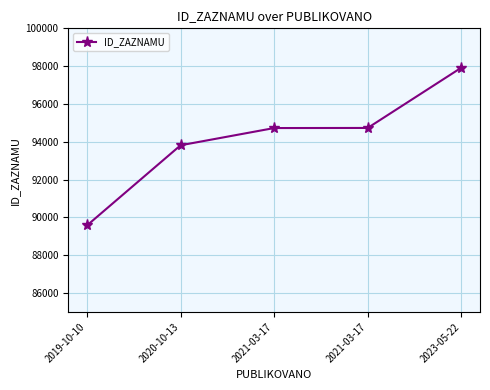

What is the approximate value at 2023-05-22, to the nearest 50?

97900